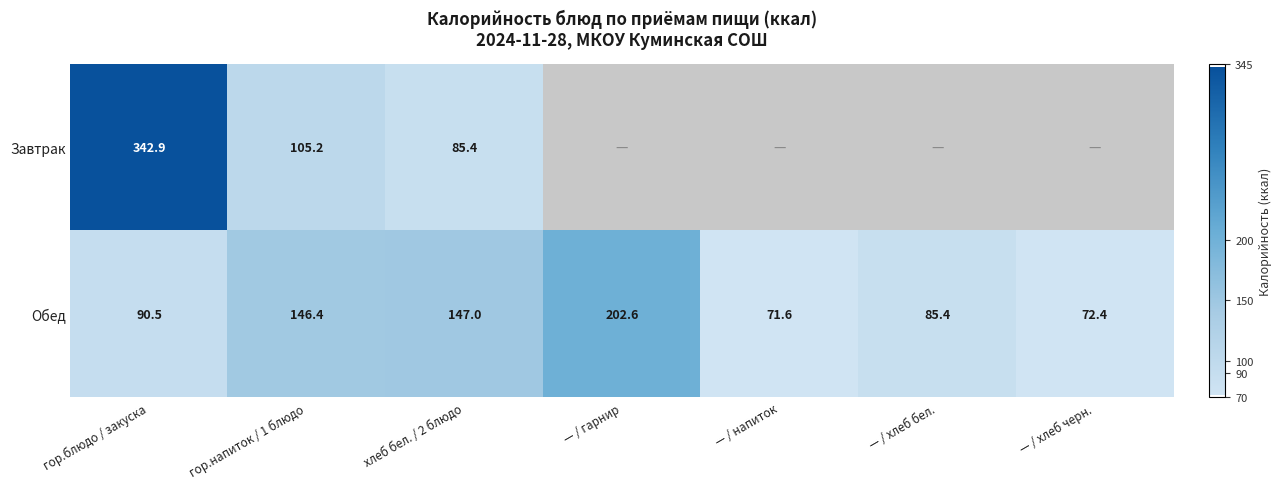

What is the greatest value displayed?

342.9